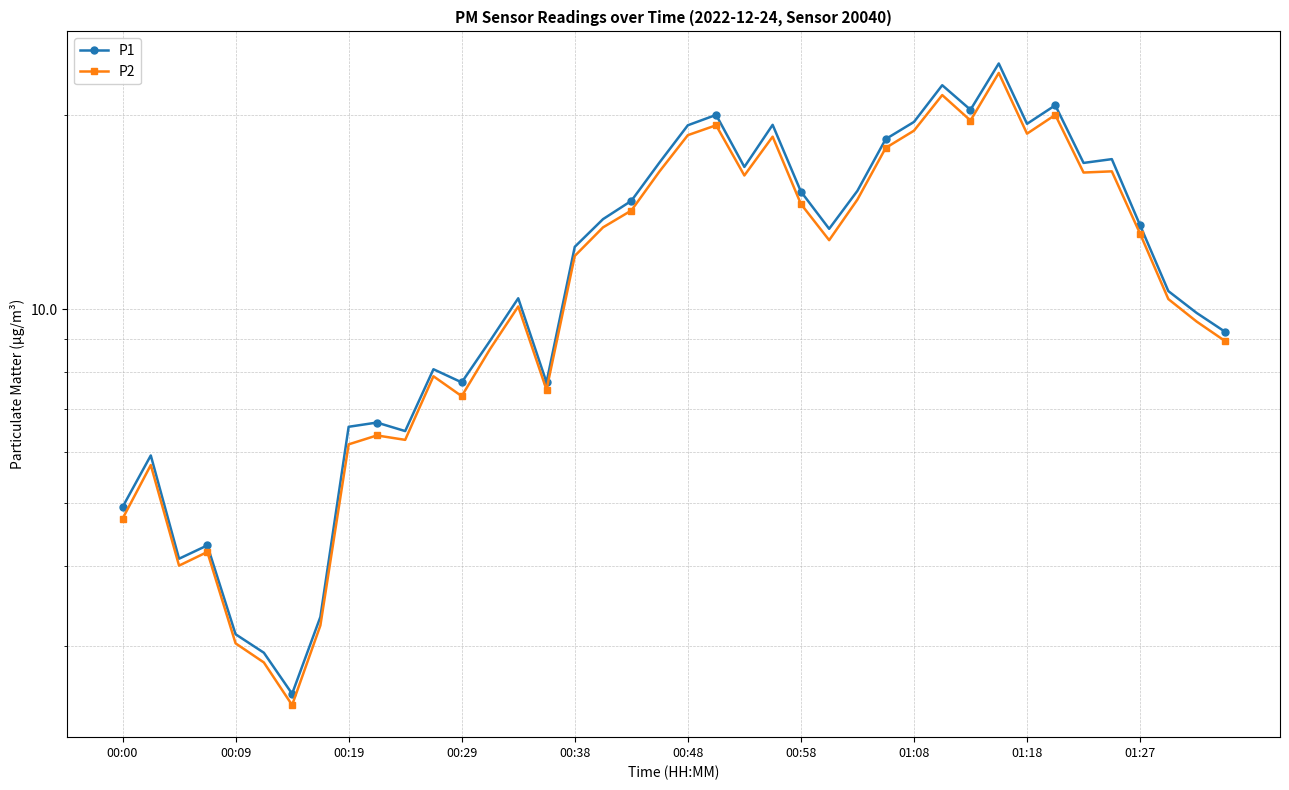

True or false: P1 and P2 cross at least once.

False